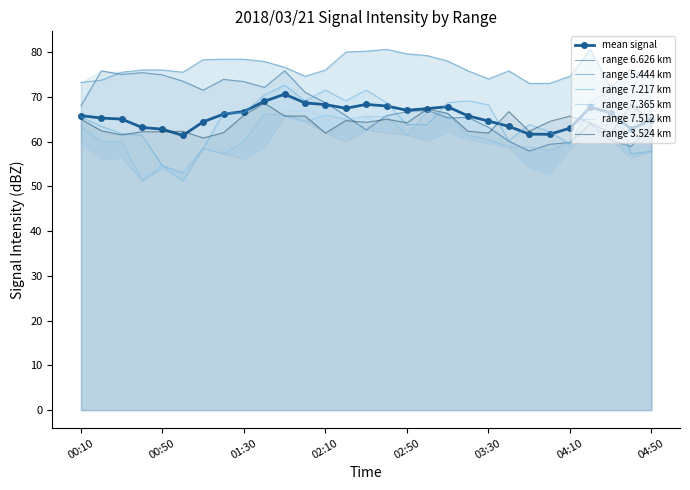

True or false: 7.217 has a value of 97.2 at 03:50.

False